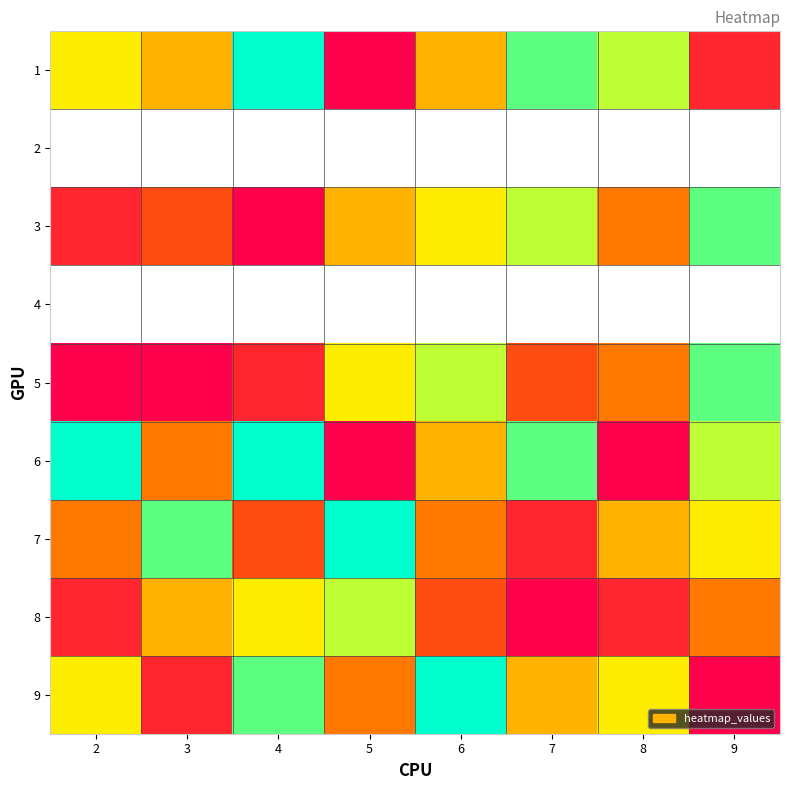

List the labels in order of 3 value, largest first.

9, 7, 6, 5, 8, 3, 2, 4